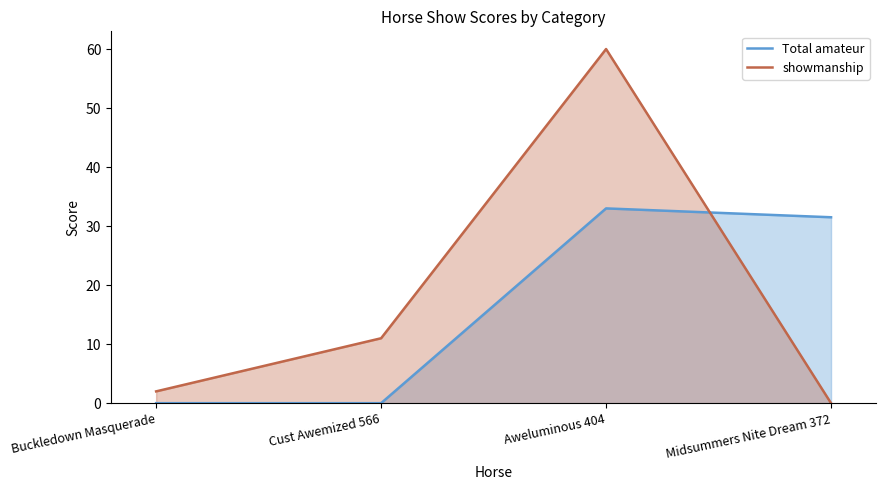

Reading left to right, extract all data points from this chart.

Total amateur: 0.0	0.0	33.0	31.5
showmanship: 2.0	11.0	60.0	0.0